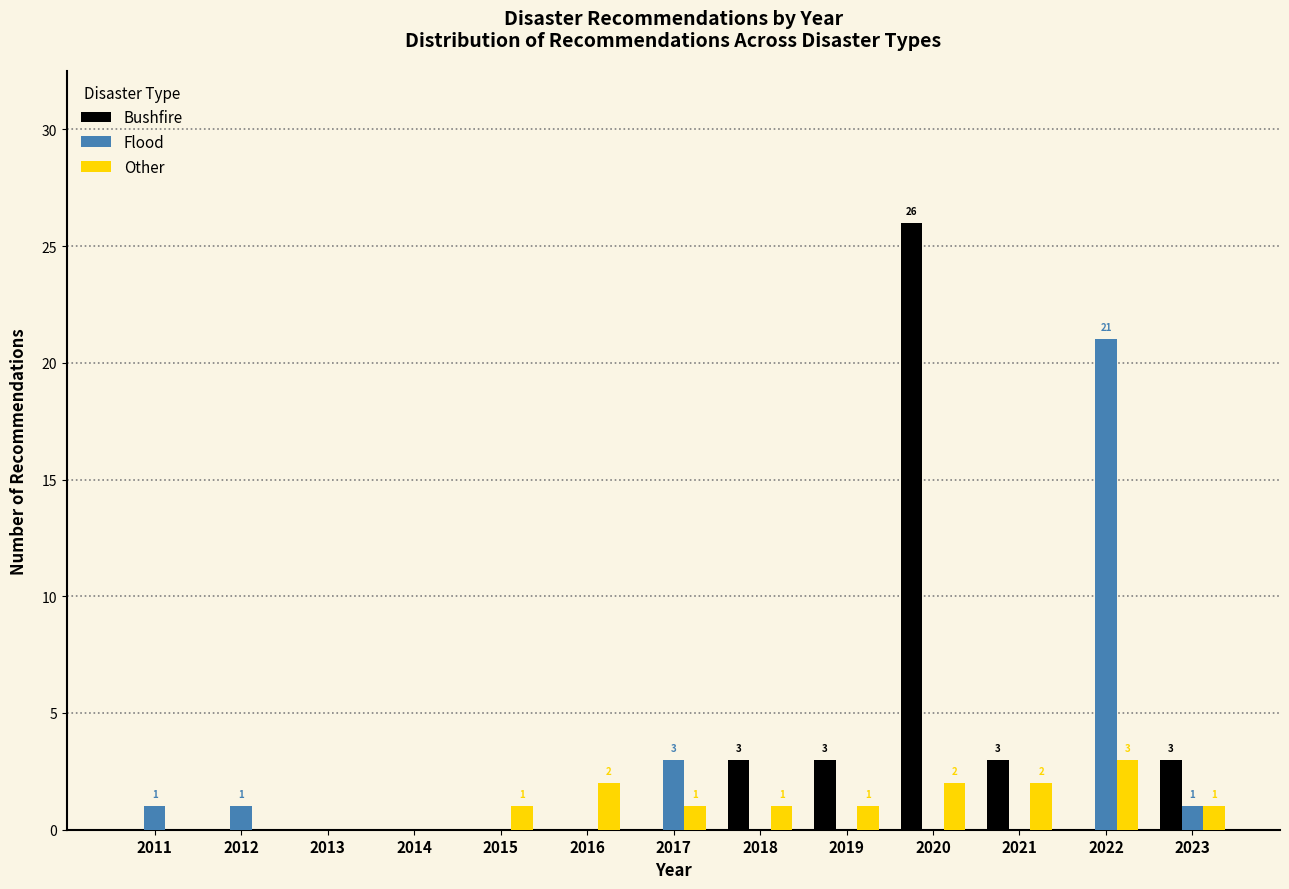

What is the sum of the Bushfire values at 2018 and 2020?

29